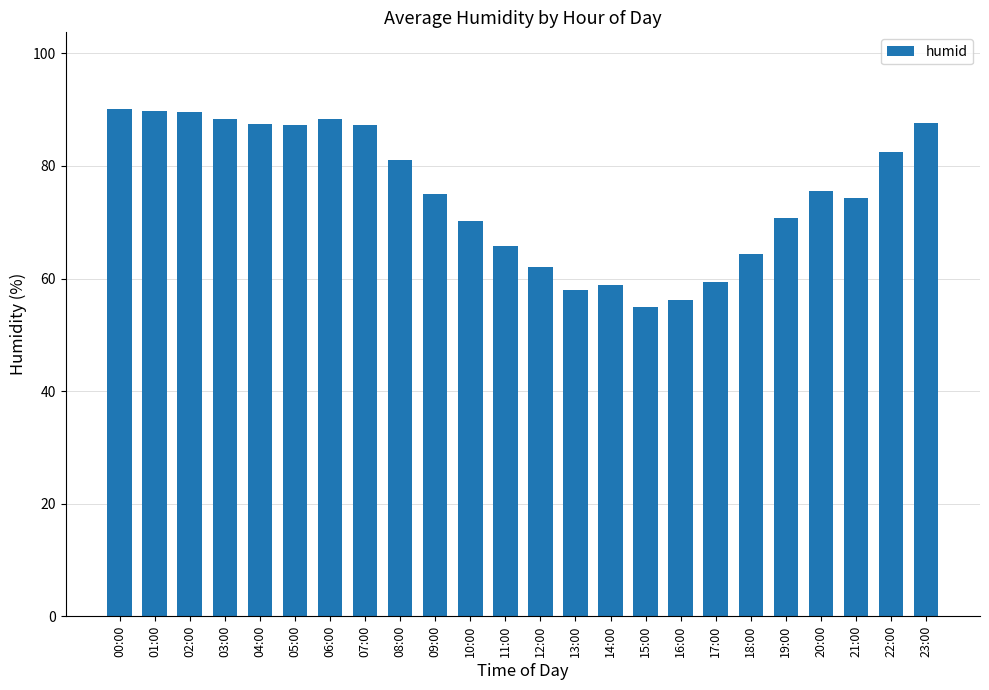

How many categories are shown in the chart?

24